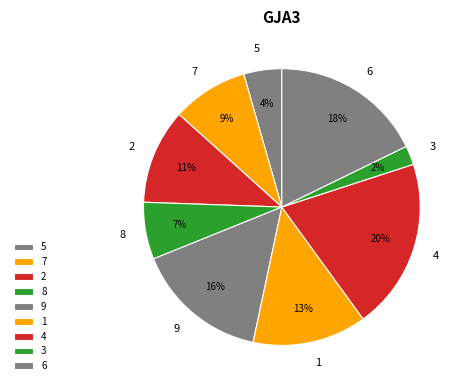

To the nearest percent, what is the difference between the largest and smallest slice percentages?

18%